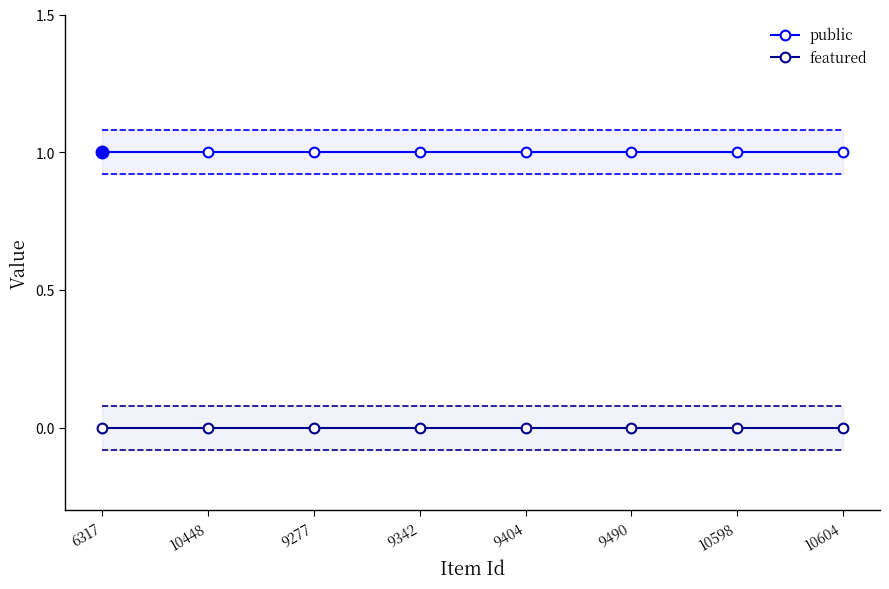

How many lines are shown in the chart?

2